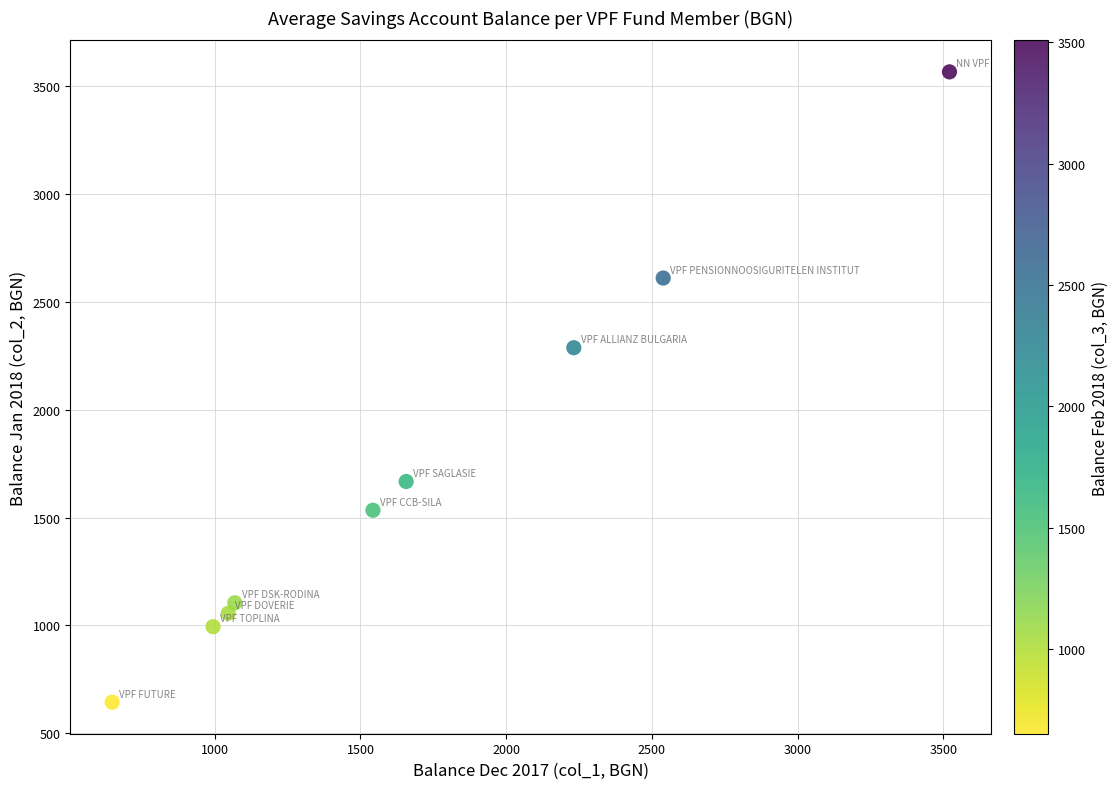

What Y value in the scatter plot is closest to 2105?

2287.8